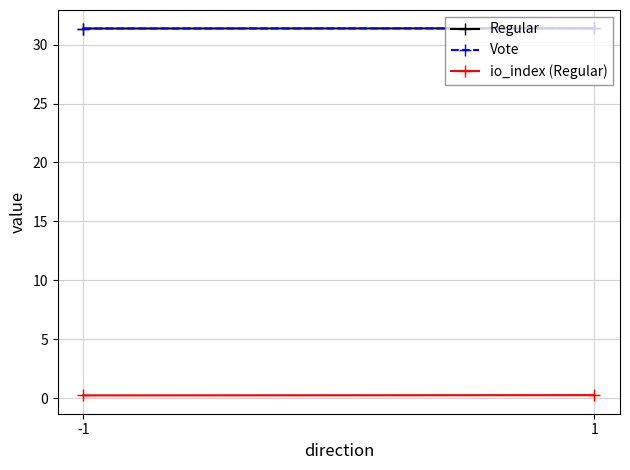

At 1, list the series in order from smallest to largest.

io_index (Regular), Regular, Vote